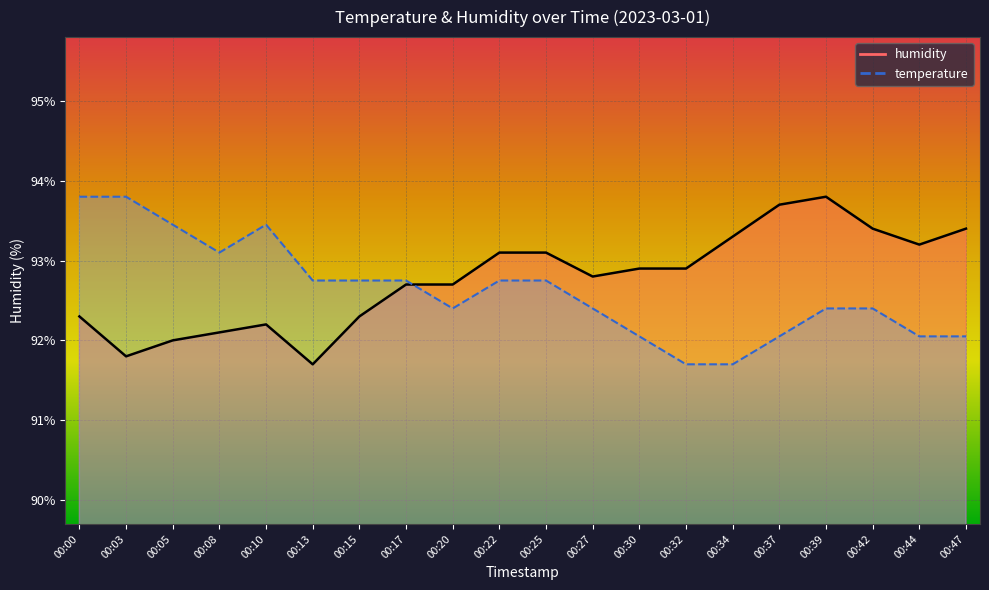

What is the value of the humidity point at the 20th from the left?

93.4